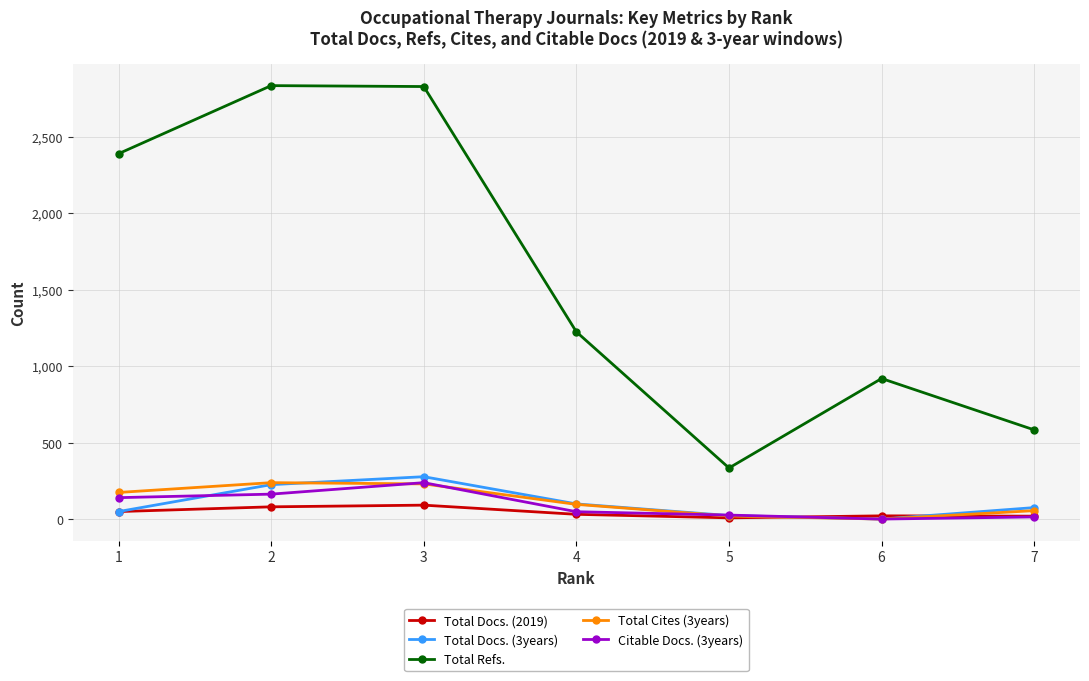

True or false: Total Refs. has more than 2 interior local peaks.

False